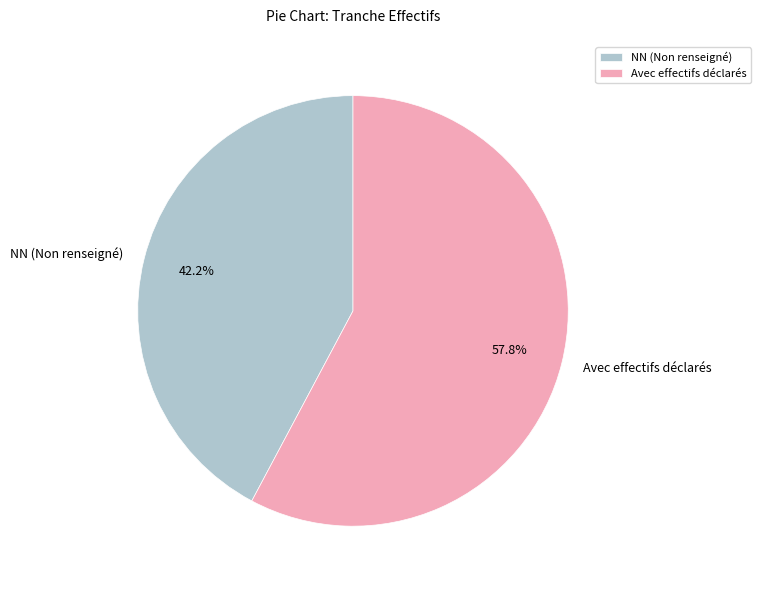

Which category has the smallest portion of the pie?

NN (Non renseigné)